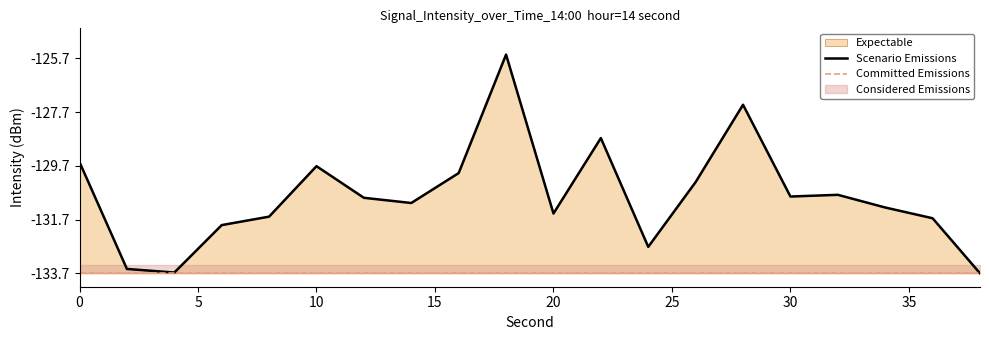

Which category has the lowest value across all series?

38